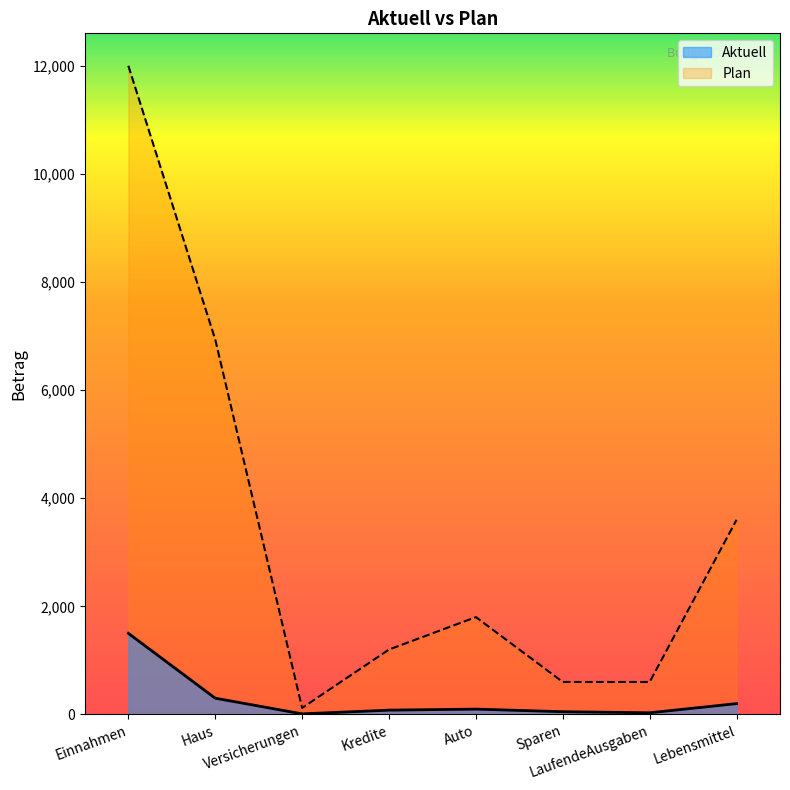

How many distinct data groups are displayed?

2